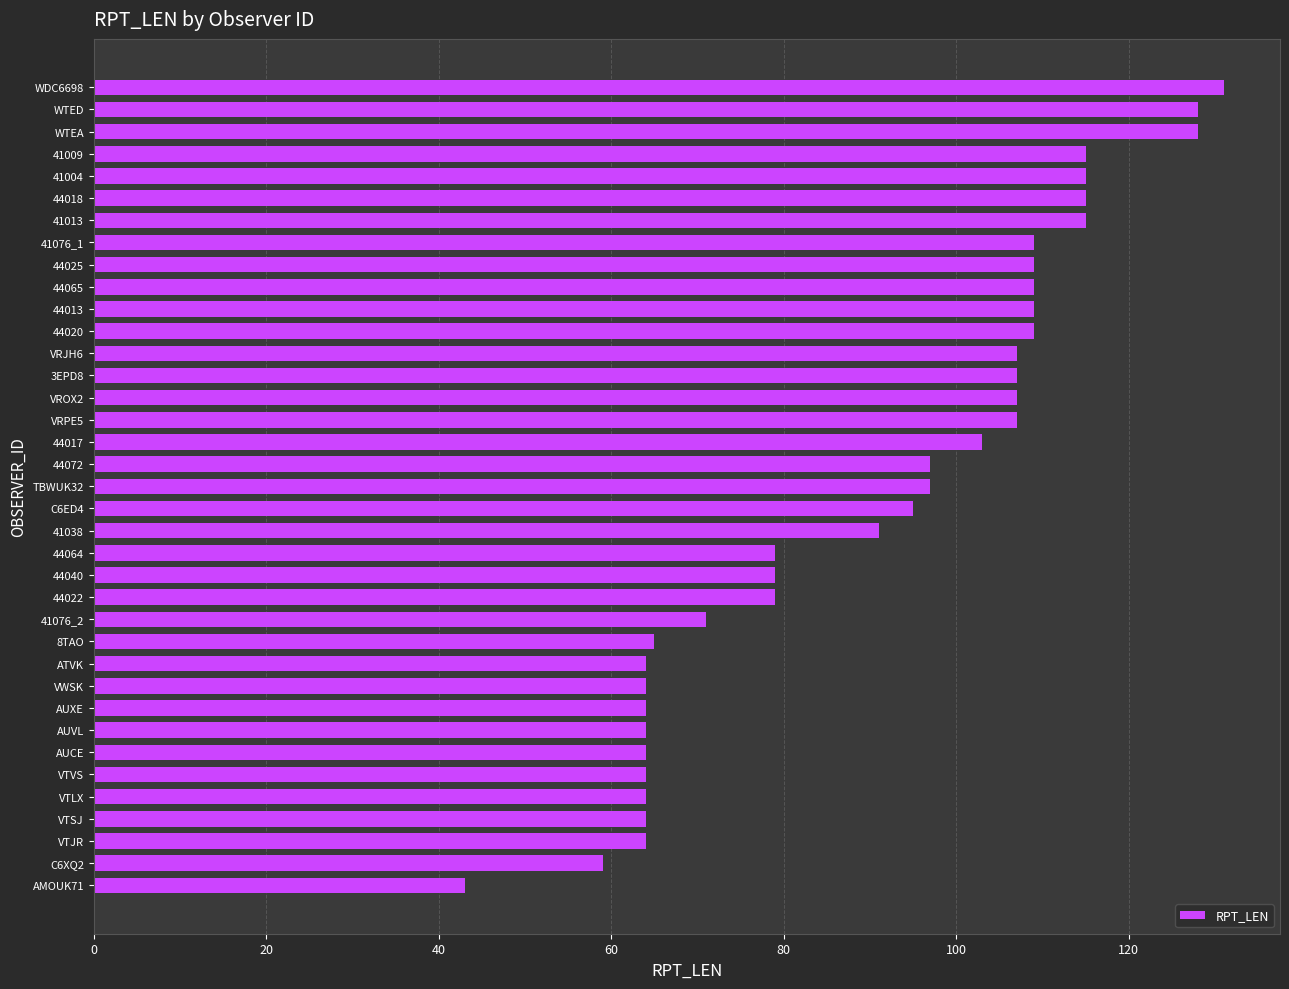

Which category has the highest value across all series?

WDC6698